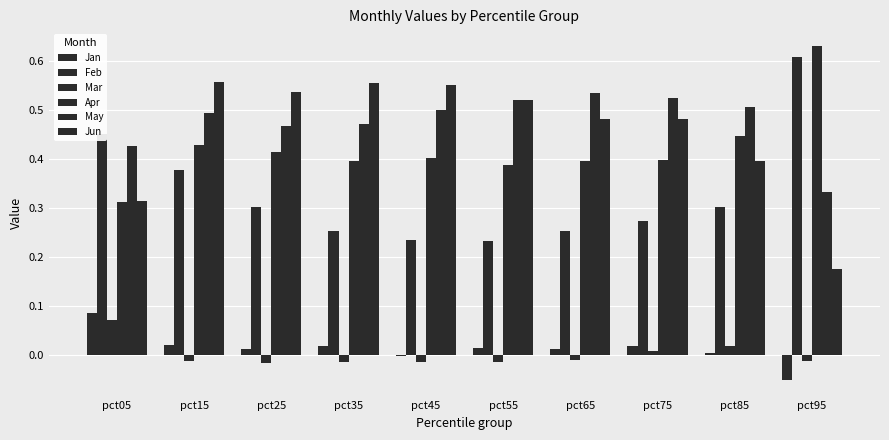

At pct05, list the series in order from largest to smallest.

Feb, May, Jun, Apr, Jan, Mar